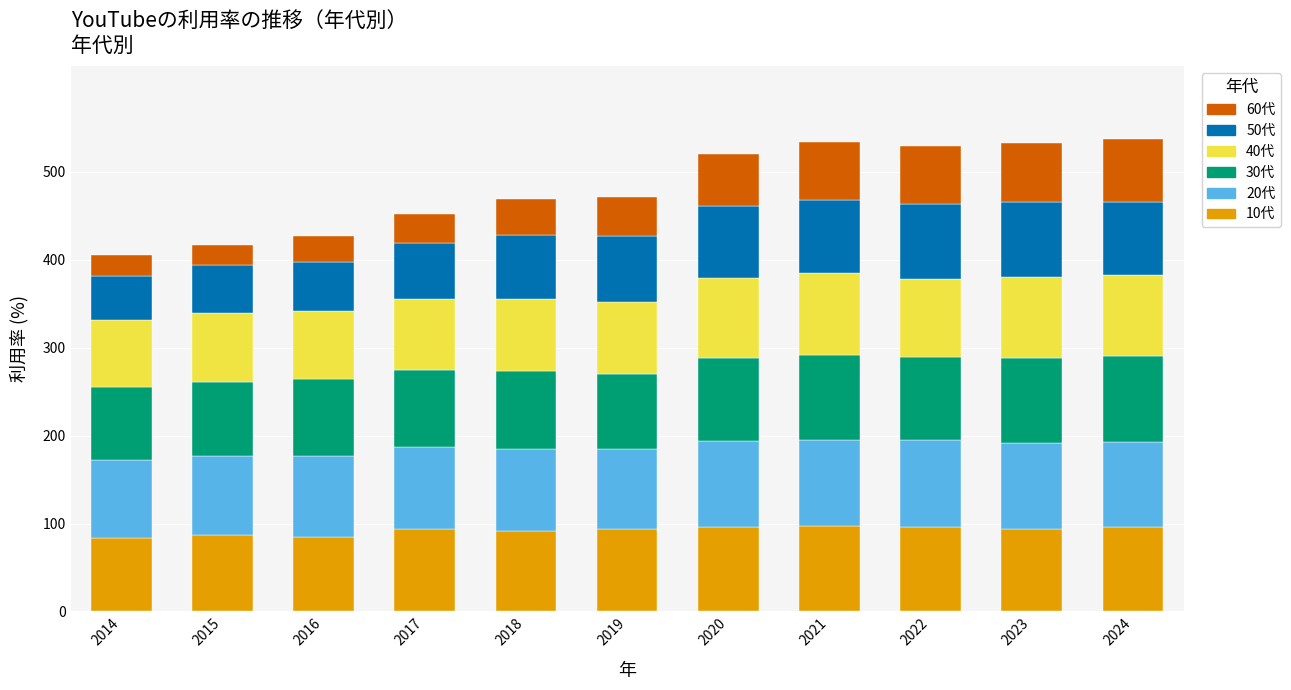

Is it true that 10代 equals 37.0 at 2018?

False